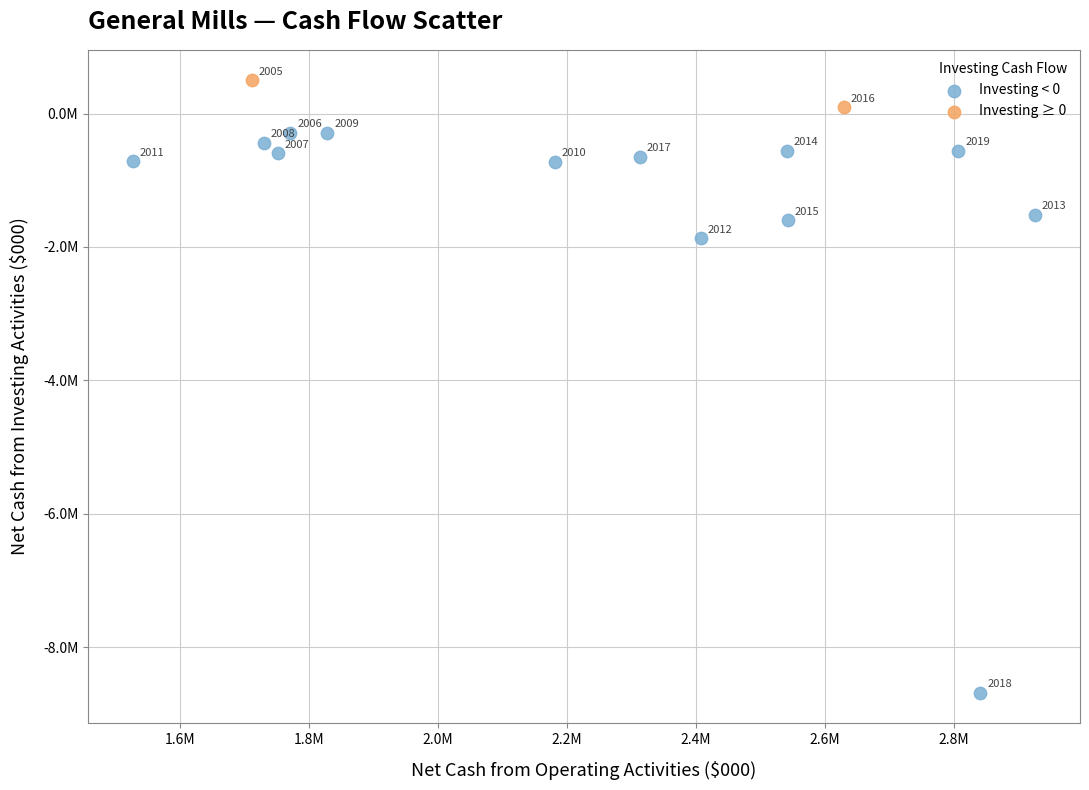

What are all the series names shown in the legend?

Investing < 0, Investing ≥ 0